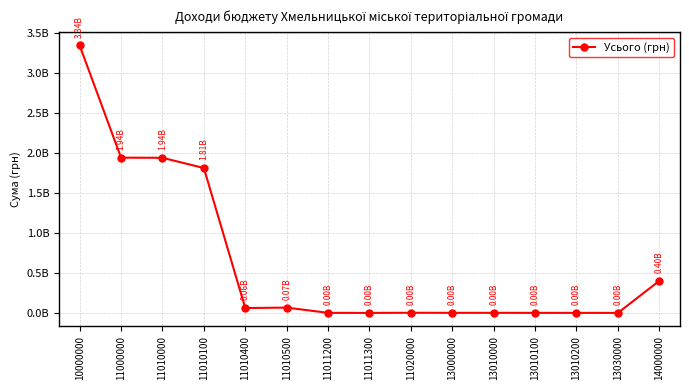

Is this an area chart (filled region under the line)?

No